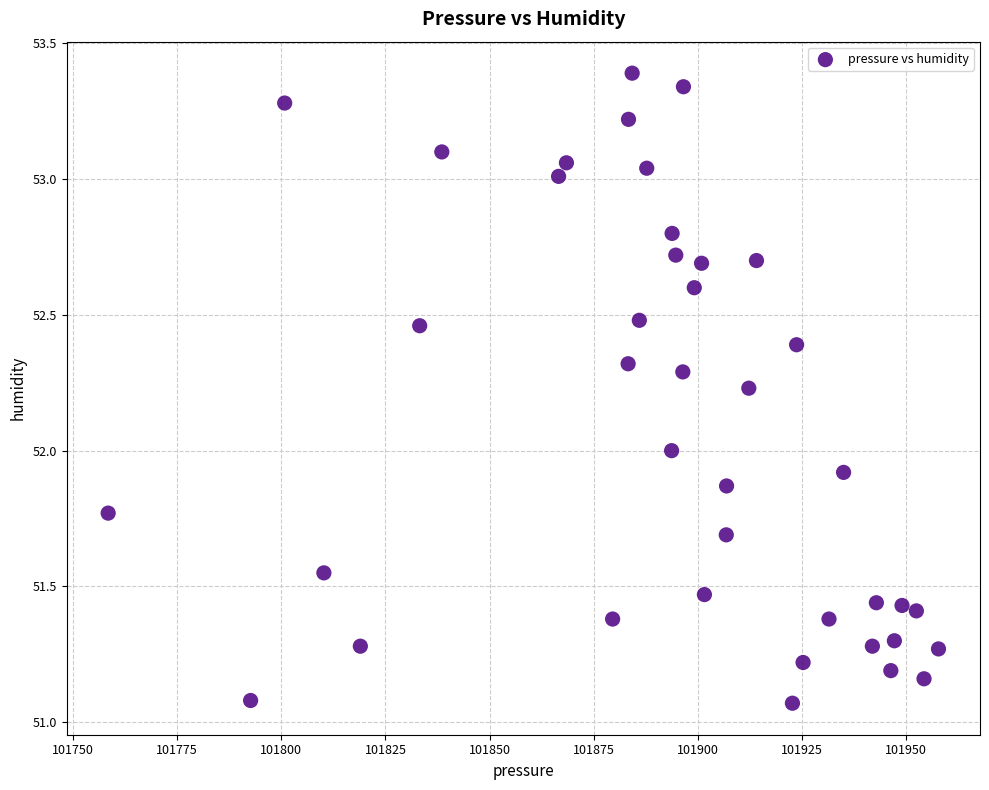

What is the range of X values (max minus min)?

199.3